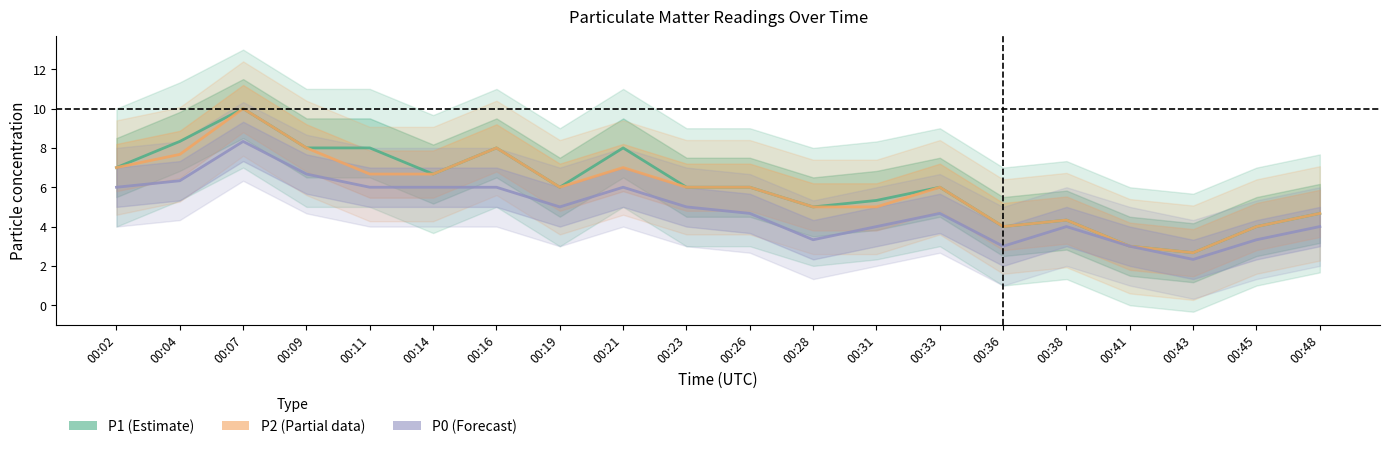

True or false: P0 (Forecast) has a value of 4.0 at 00:48.

True